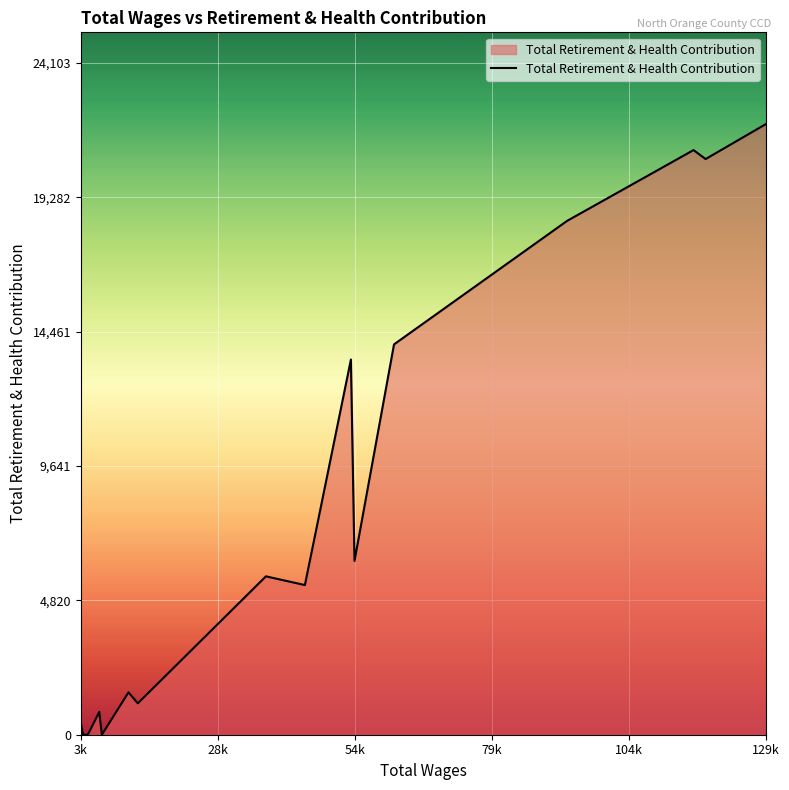

What is the greatest value displayed?

21912